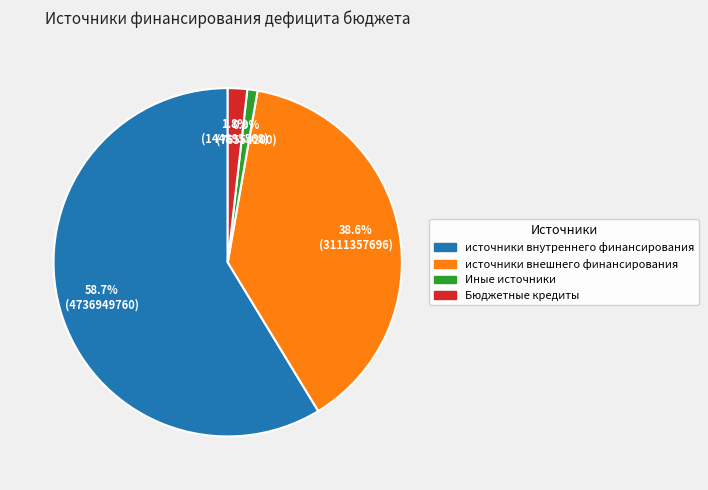

Is there a majority slice in this chart?

Yes